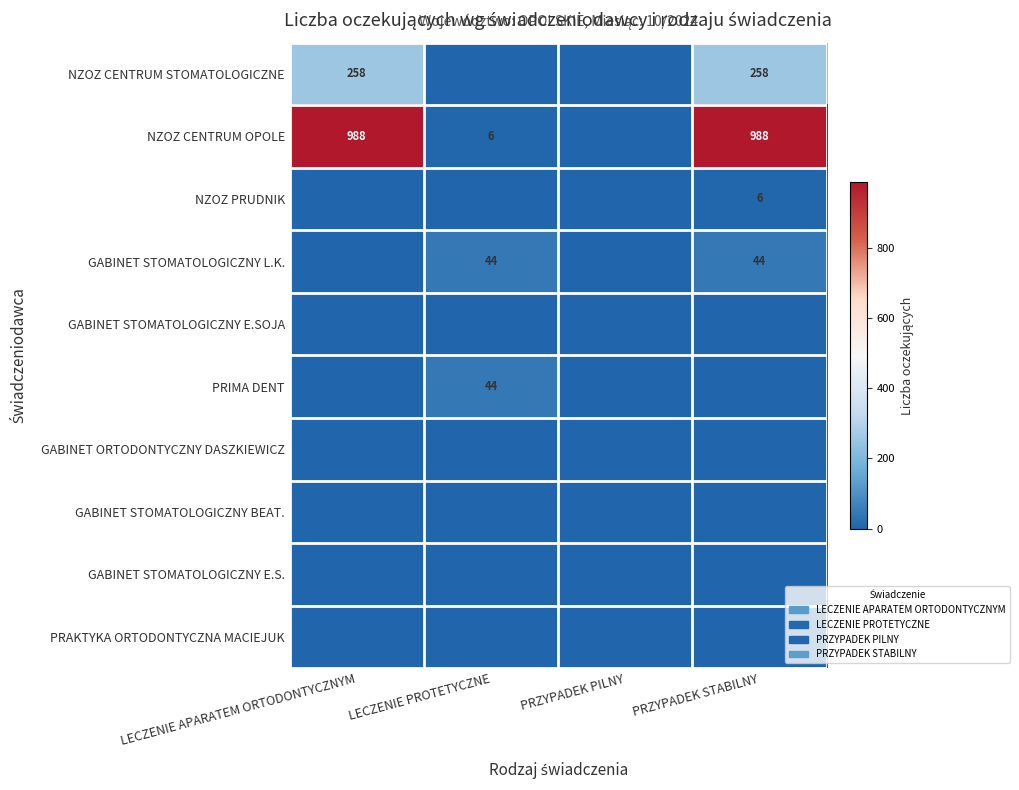

The value of NZOZ CENTRUM STOMATOLOGICZNE at LECZENIE APARATEM ORTODONTYCZNYM is 363. True or false?

False